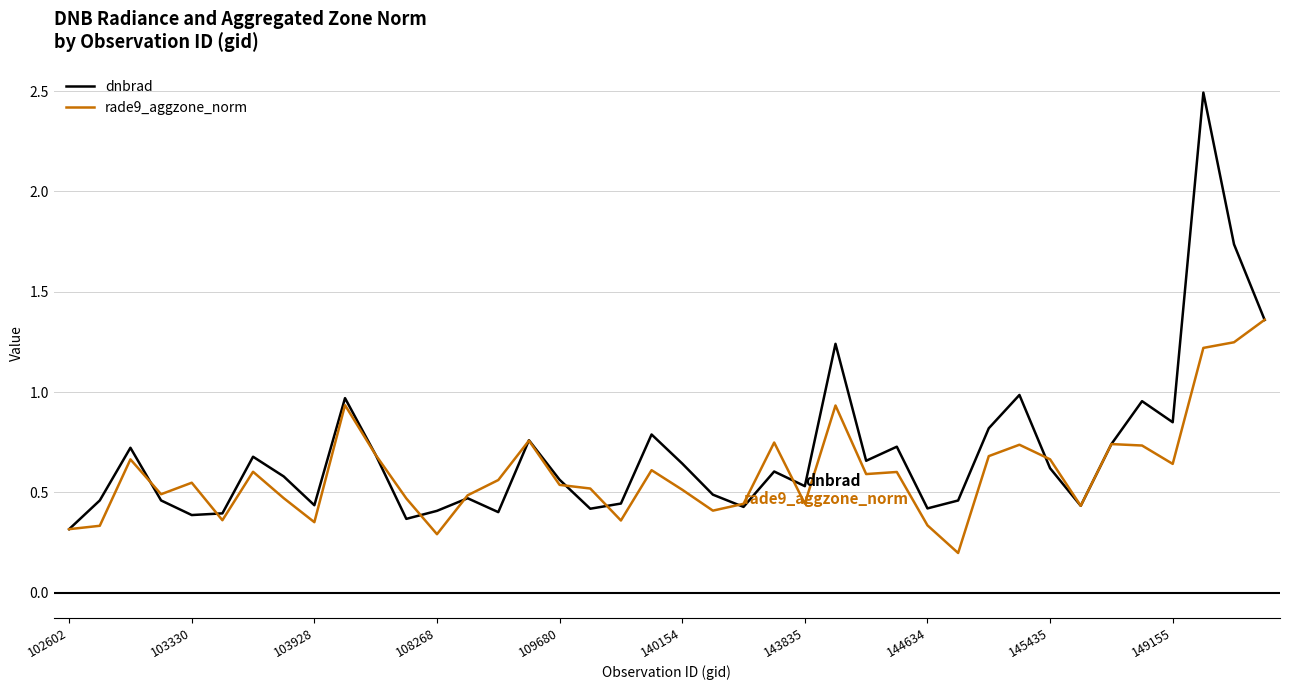

What is the maximum value shown in the chart?

2.5